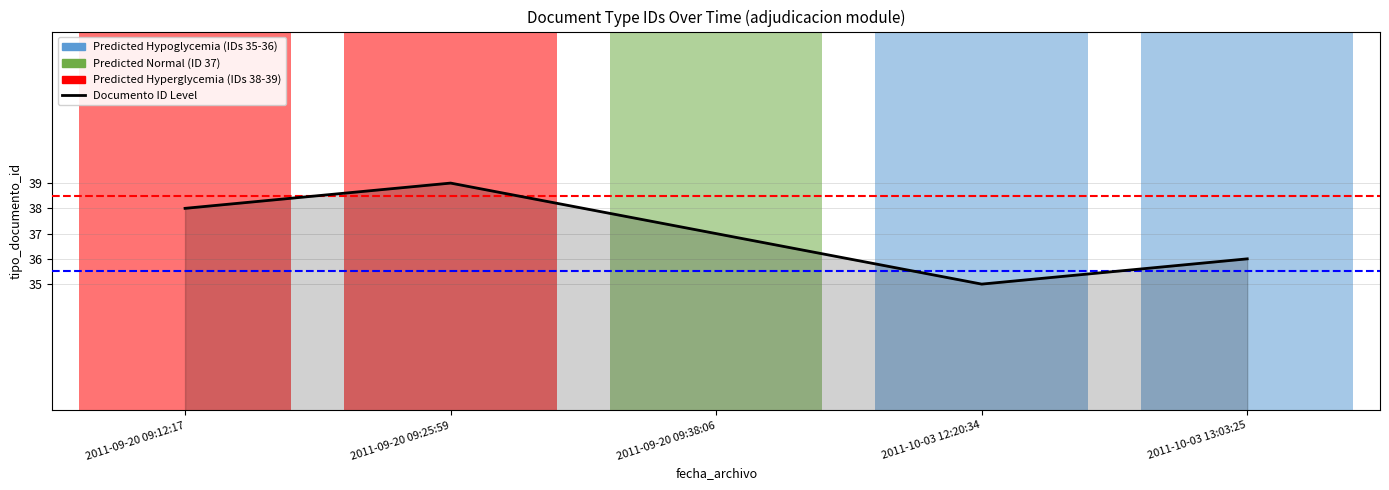

What is the average value?

37